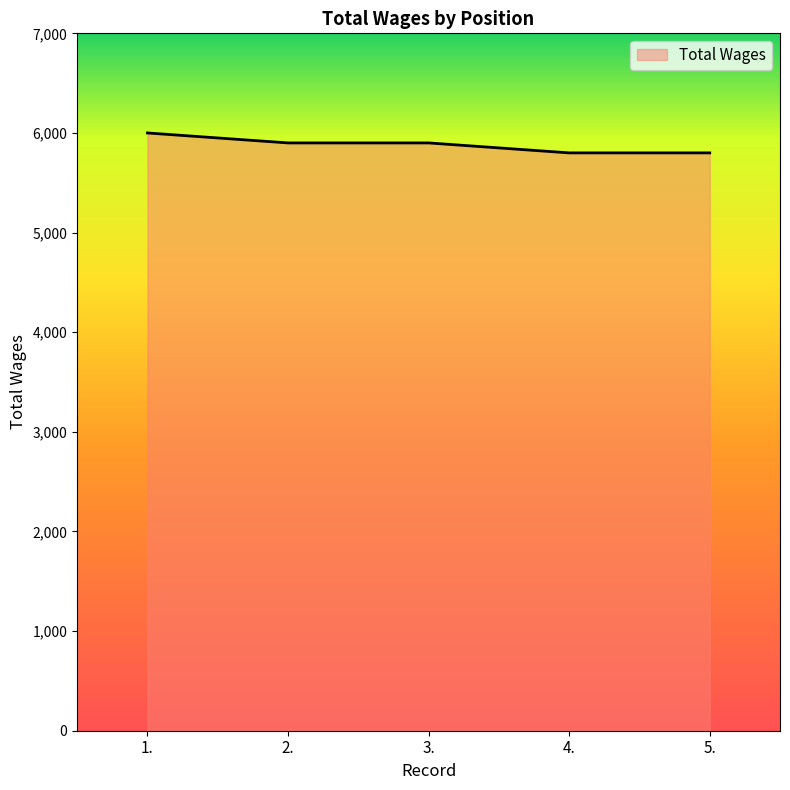

What is the sum of the values at 2. and 1.?

11900